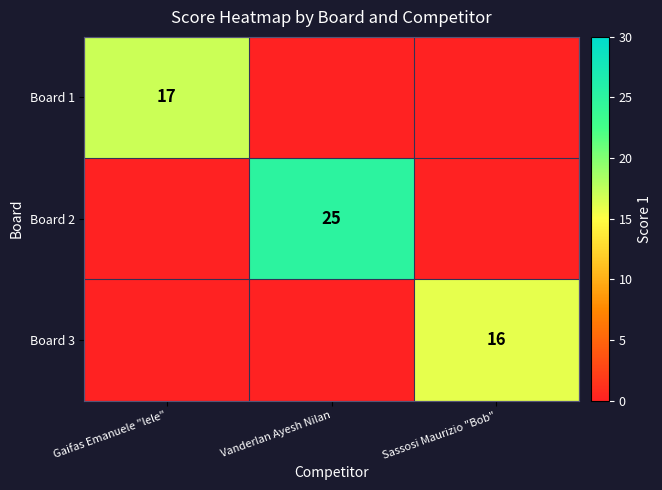

What is the spread (max minus min) of values at Gaifas Emanuele "lele"?

17